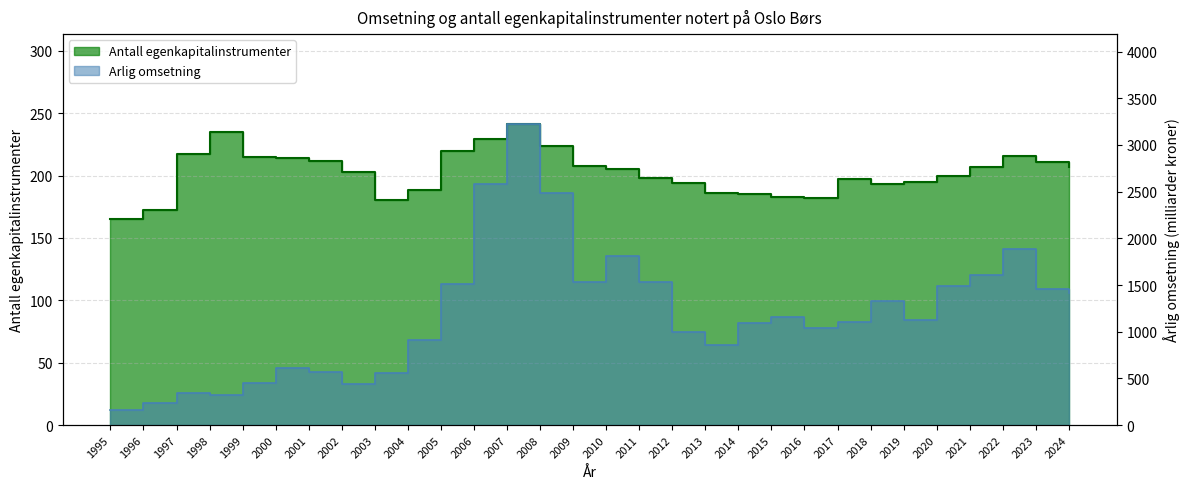

True or false: Arlig omsetning has a value of 844.7 at 2001.

False